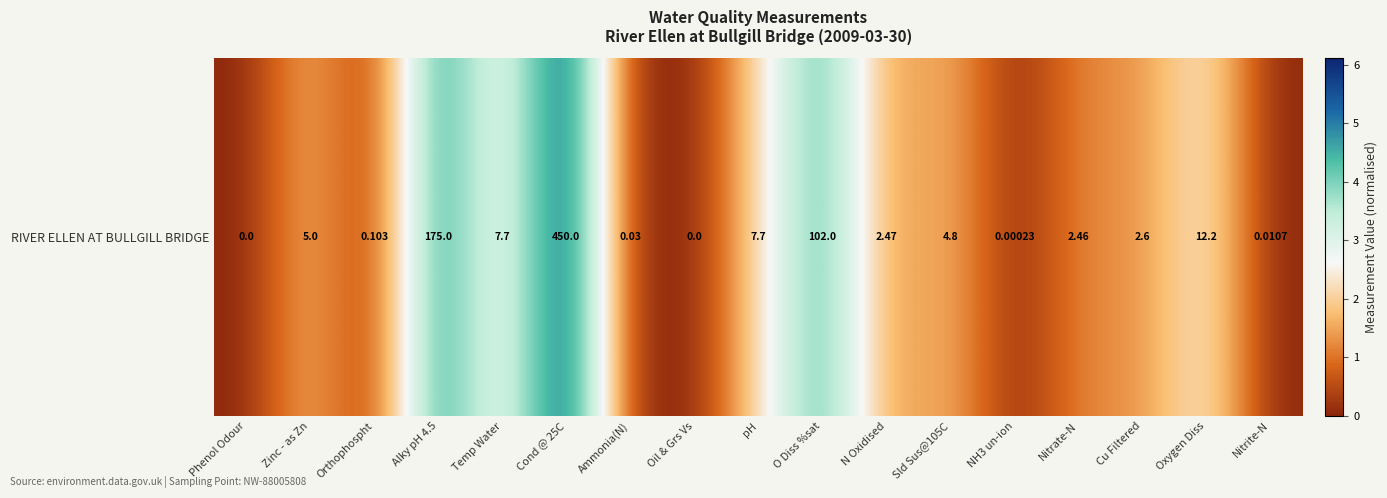

Rank the categories by value from lowest to highest.

Phenol Odour, Oil & Grs Vs, NH3 un-ion, Nitrite-N, Ammonia(N), Orthophospht, Nitrate-N, N Oxidised, Cu Filtered, Sld Sus@105C, Zinc - as Zn, Temp Water, pH, Oxygen Diss, O Diss %sat, Alky pH 4.5, Cond @ 25C